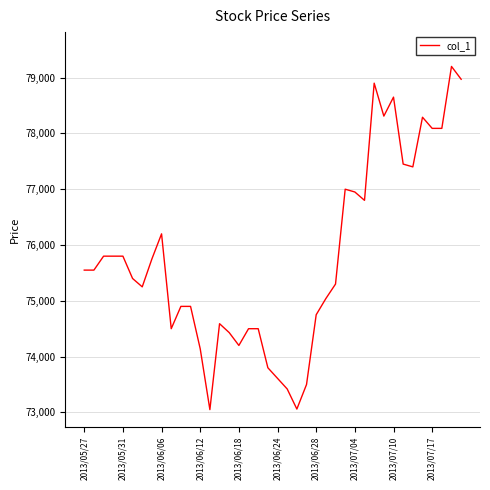

What is the greatest value displayed?

79200